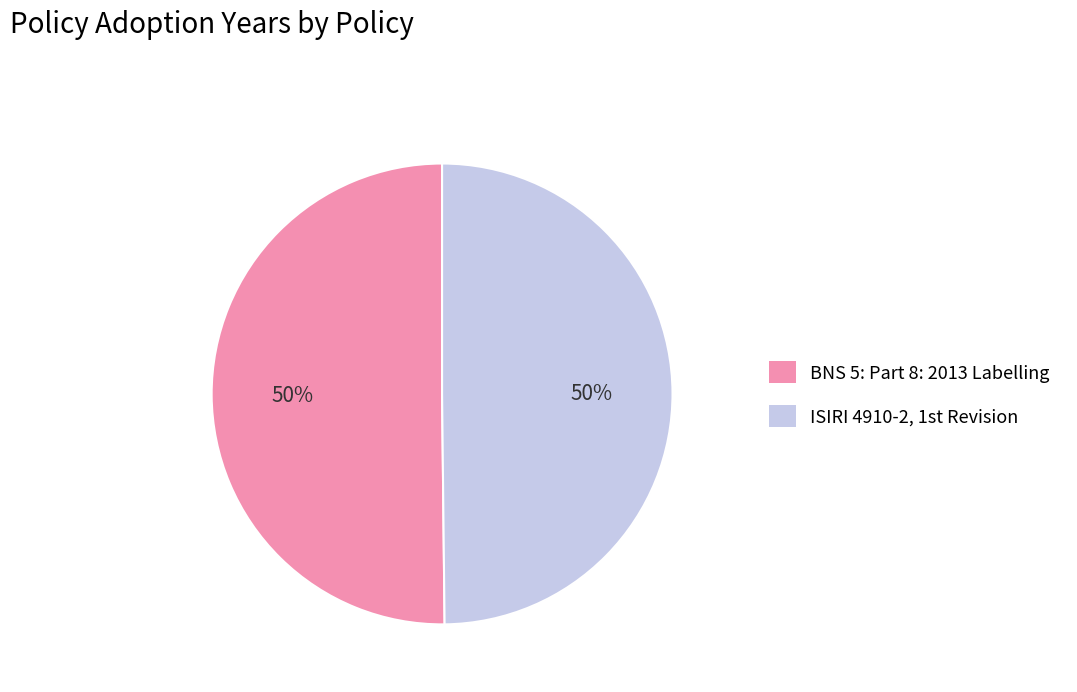

True or false: BNS 5: Part 8: 2013 Labelling accounts for 50% of the total.

True